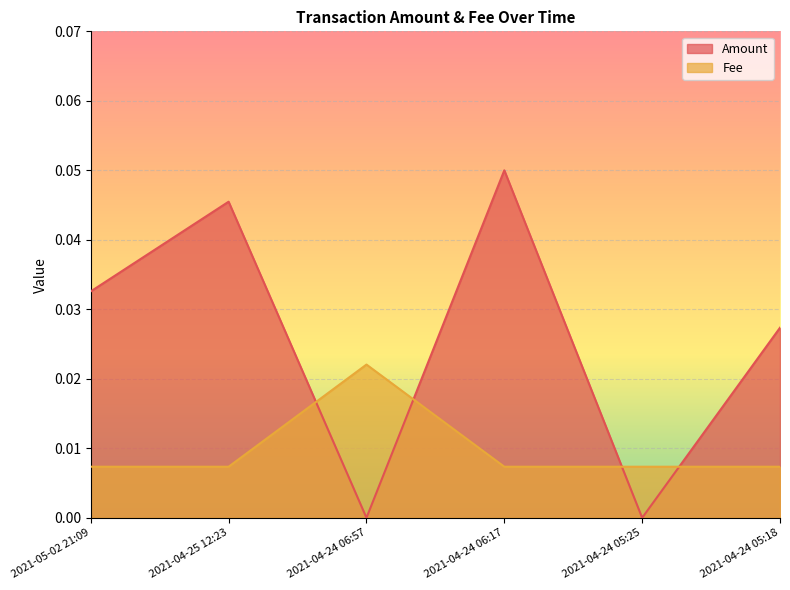

The Amount series shows 0.0 at 2021-04-24 06:17. True or false?

False